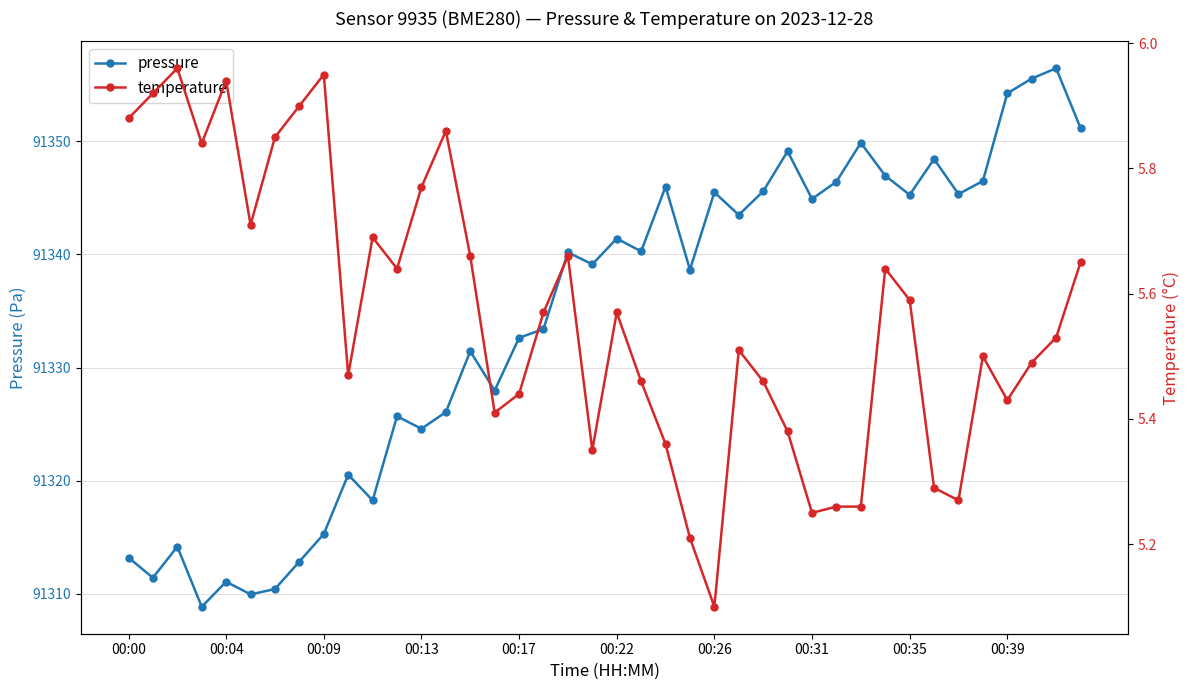

True or false: pressure has more than 1 interior local peaks.

True